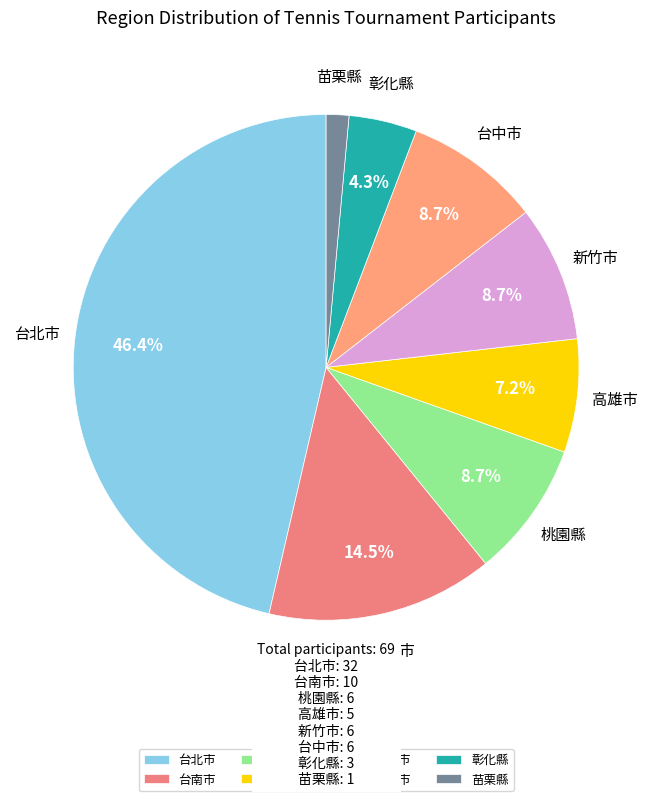

Does 彰化縣 account for over 50% of the chart?

No